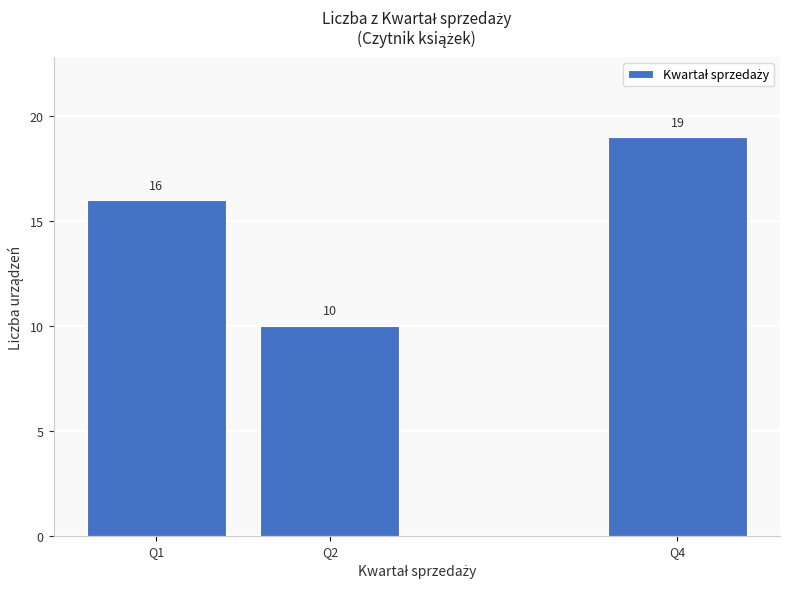

Reading left to right, transcribe all the data shown in this chart.

16	10	19